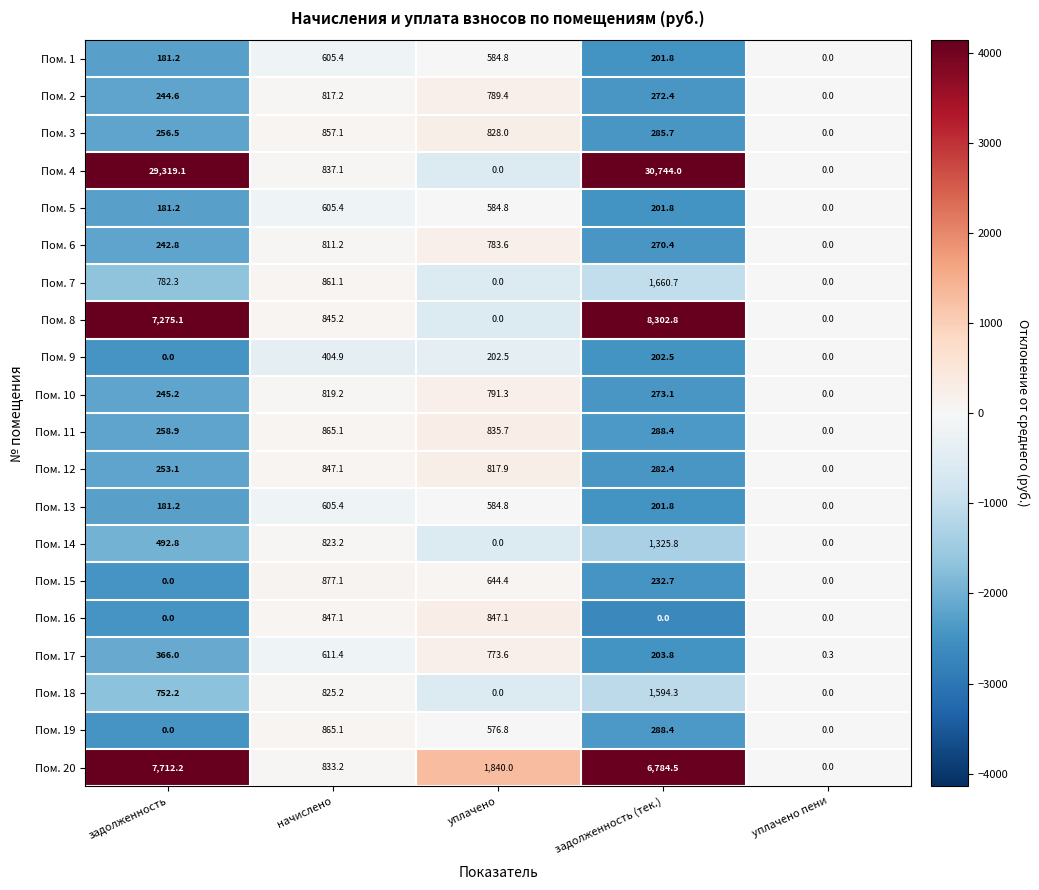

How many values in the Пом. 11 series exceed 288?

3